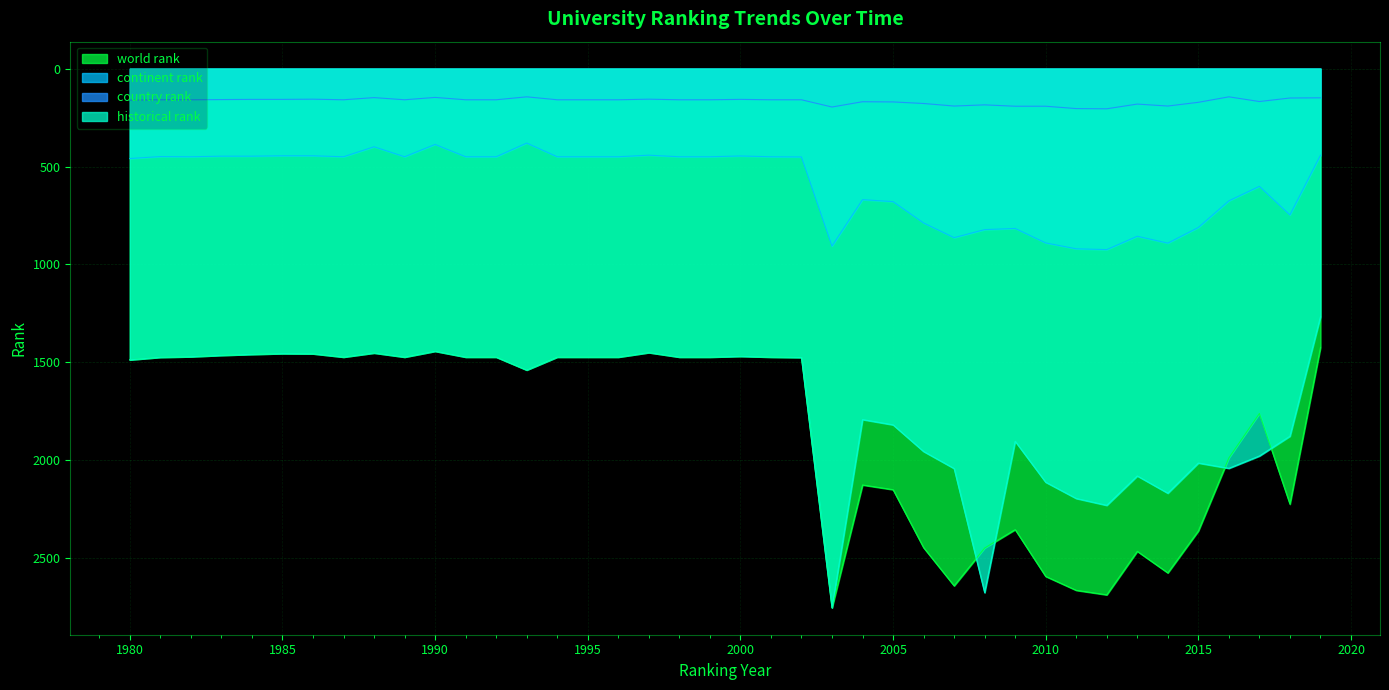

The value of historical rank at 2011 is 2195. True or false?

True